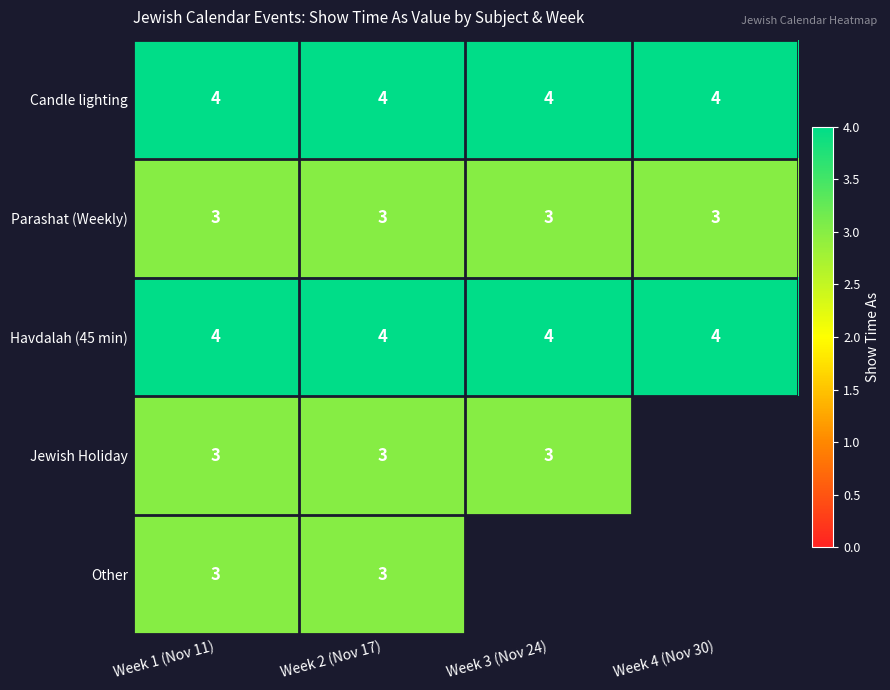

What value does the Havdalah (45 min) series have at Week 1 (Nov 11)?

4